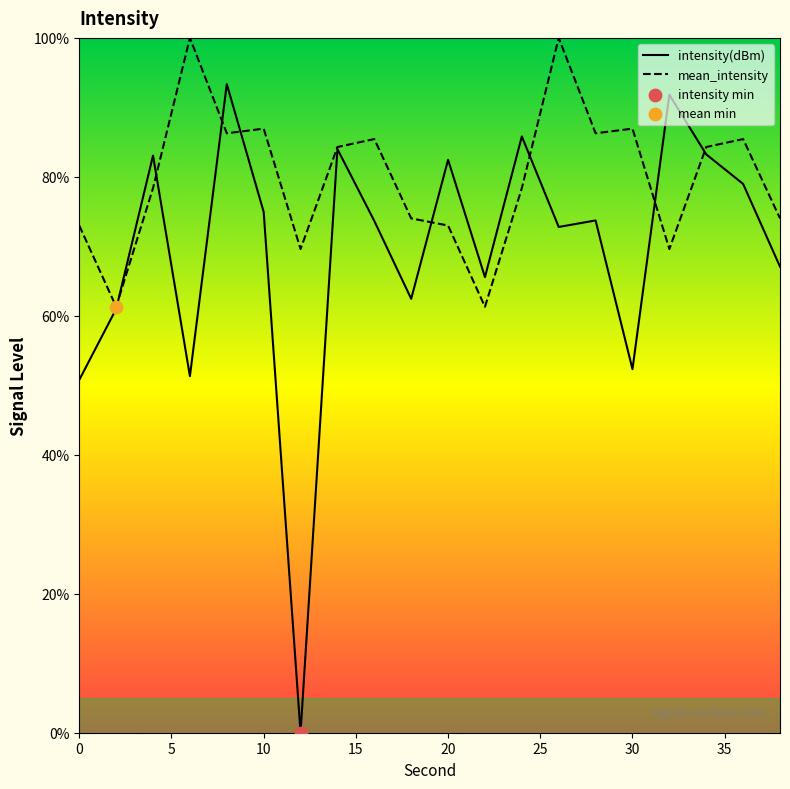

What is the total value across all series at 20?

155.5